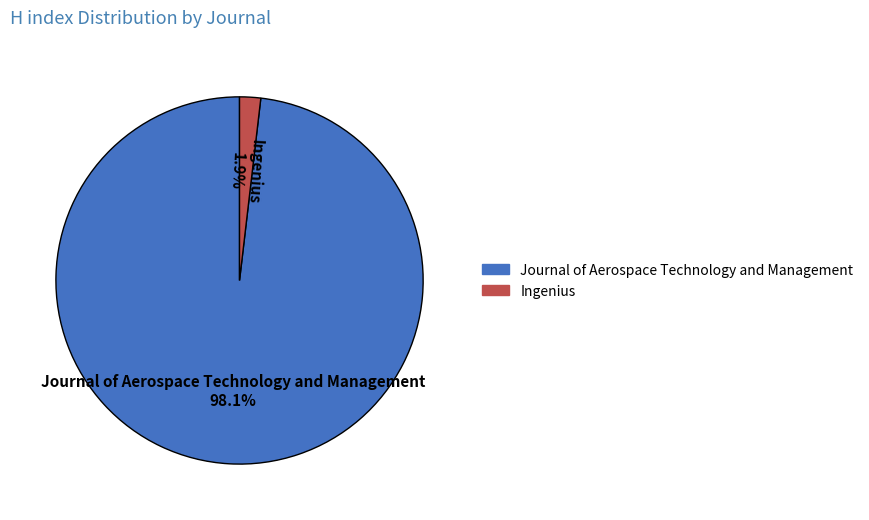

What is the total percentage of Journal of Aerospace Technology and Management and Ingenius?

100.0%